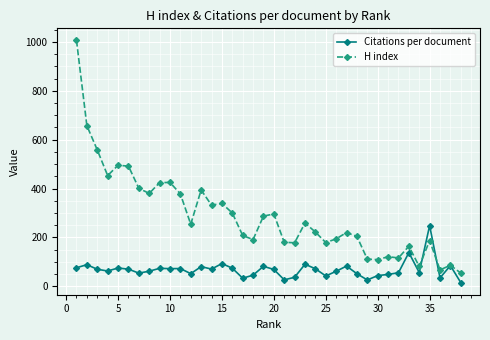

List the series in order of their overall mean, highest first.

H index, Citations per document